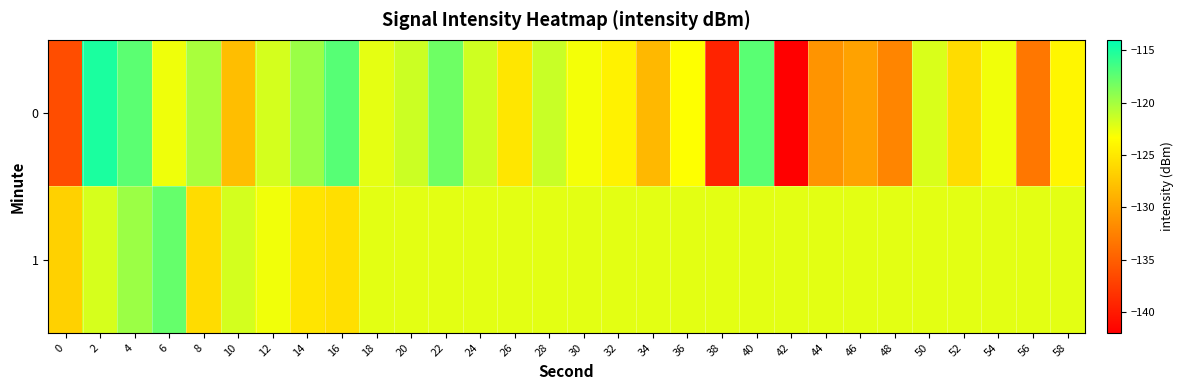

Reading left to right, extract all data points from this chart.

0: 0=-136.3	2=-115.0	4=-117.3	6=-122.8	8=-120.2	10=-128.1	12=-121.8	14=-119.6	16=-117.2	18=-122.4	20=-121.5	22=-118.1	24=-121.5	26=-125.1	28=-121.3	30=-122.9	32=-124.2	34=-128.5	36=-123.3	38=-139.4	40=-117.3	42=-142.0	44=-131.1	46=-130.1	48=-132.2	50=-122.0	52=-125.9	54=-122.8	56=-133.2	58=-124.0
1: 0=-126.7	2=-121.9	4=-119.7	6=-117.8	8=-125.8	10=-121.8	12=-122.9	14=-125.2	16=-125.7	18=-122.3	20=-122.3	22=-122.3	24=-122.3	26=-122.3	28=-122.3	30=-122.3	32=-122.3	34=-122.3	36=-122.3	38=-122.3	40=-122.3	42=-122.3	44=-122.3	46=-122.3	48=-122.3	50=-122.3	52=-122.3	54=-122.3	56=-122.3	58=-122.3